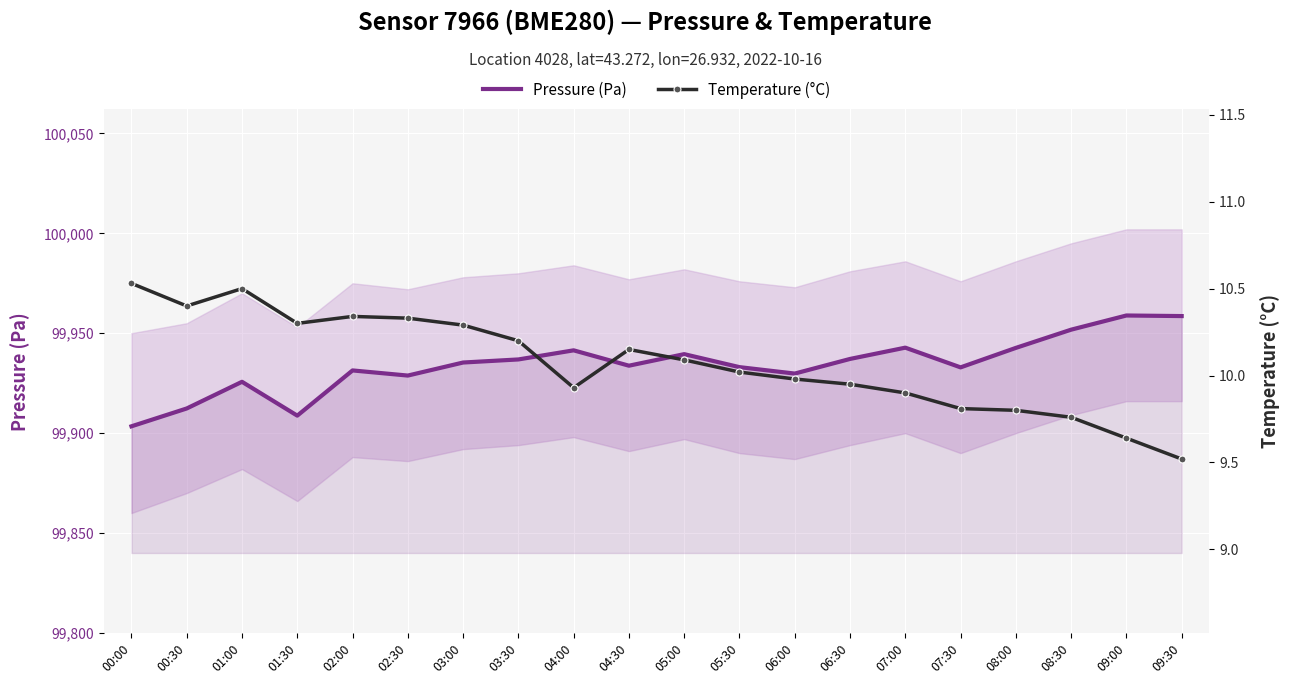

At which label does Pressure (Pa) reach its minimum?

00:00